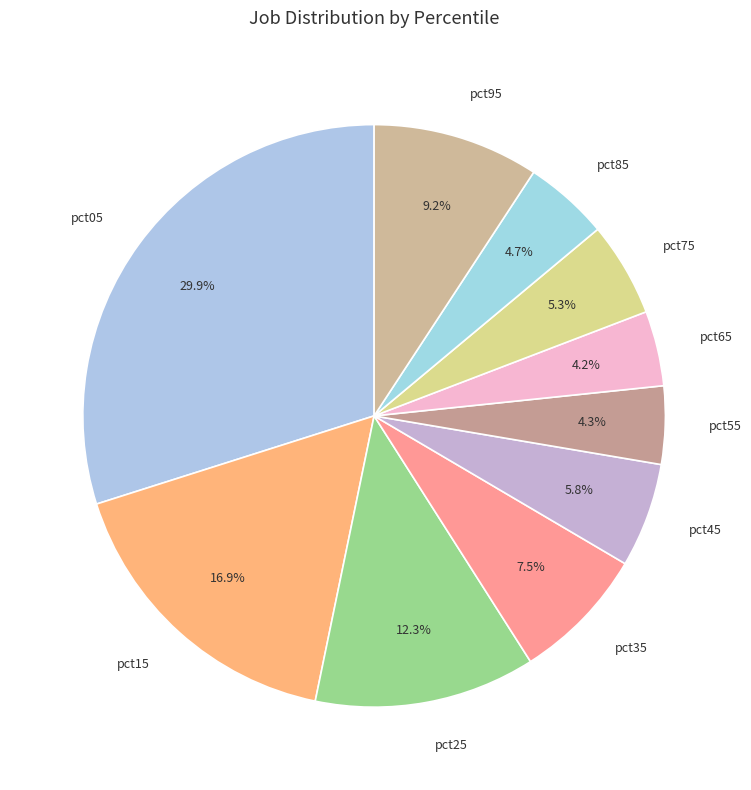

Does pct25 account for over 50% of the chart?

No